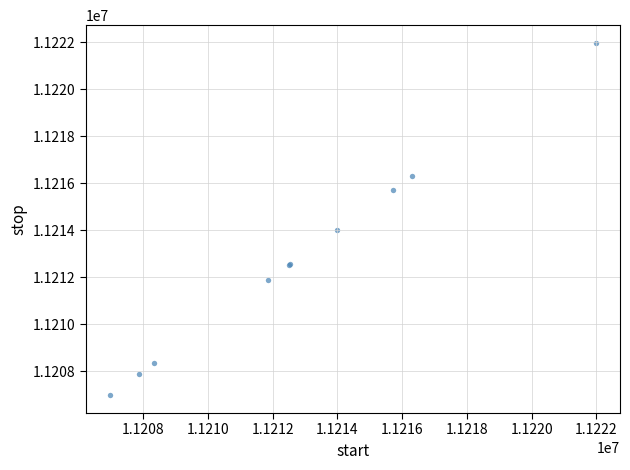

What Y value in the scatter plot is closest to 11214476?

11214002